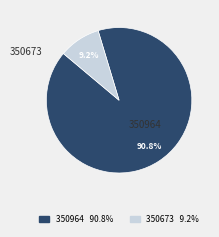

What is the majority slice?

350964